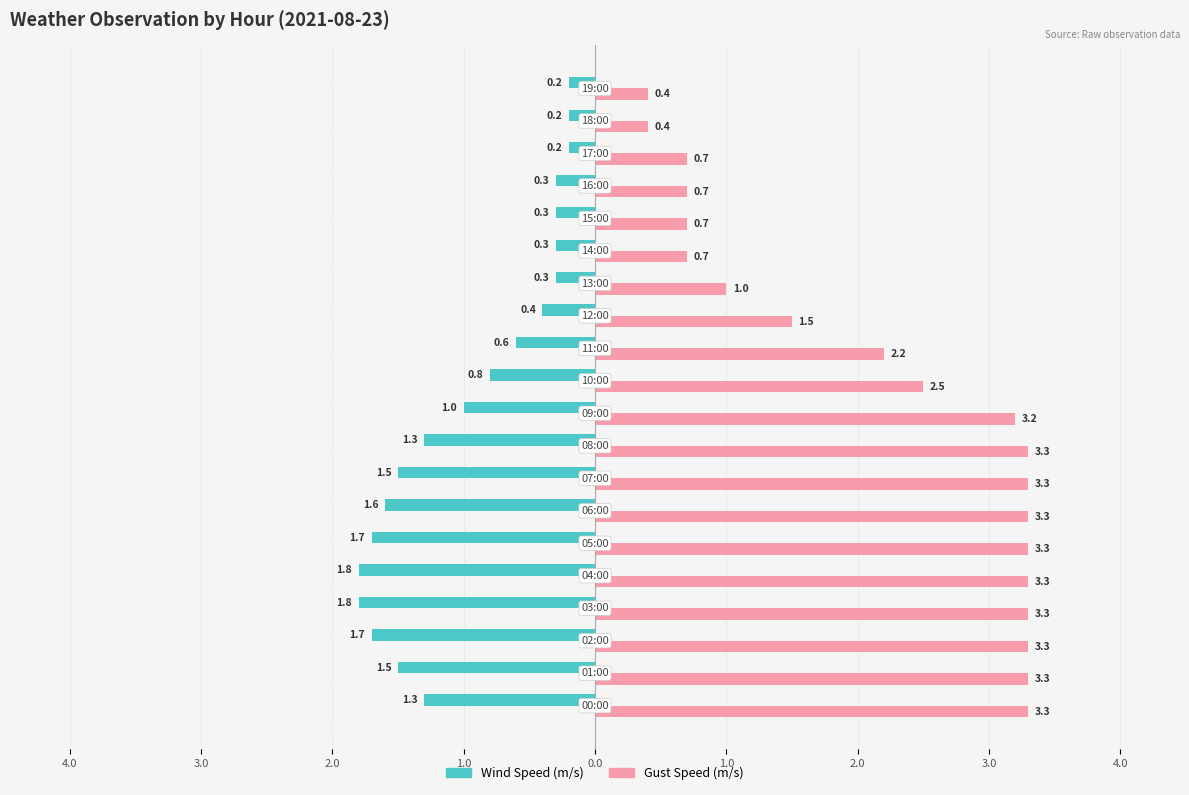

What are all the series names shown in the legend?

Wind Speed (m/s), Gust Speed (m/s)